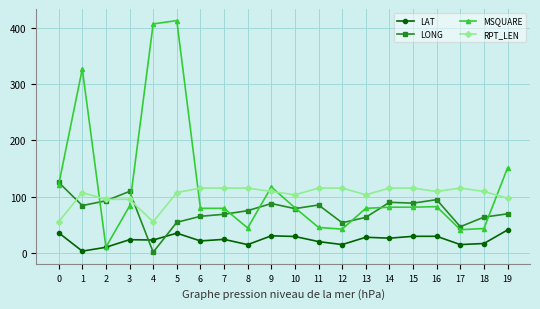

Which series has the largest total across all categories?

MSQUARE